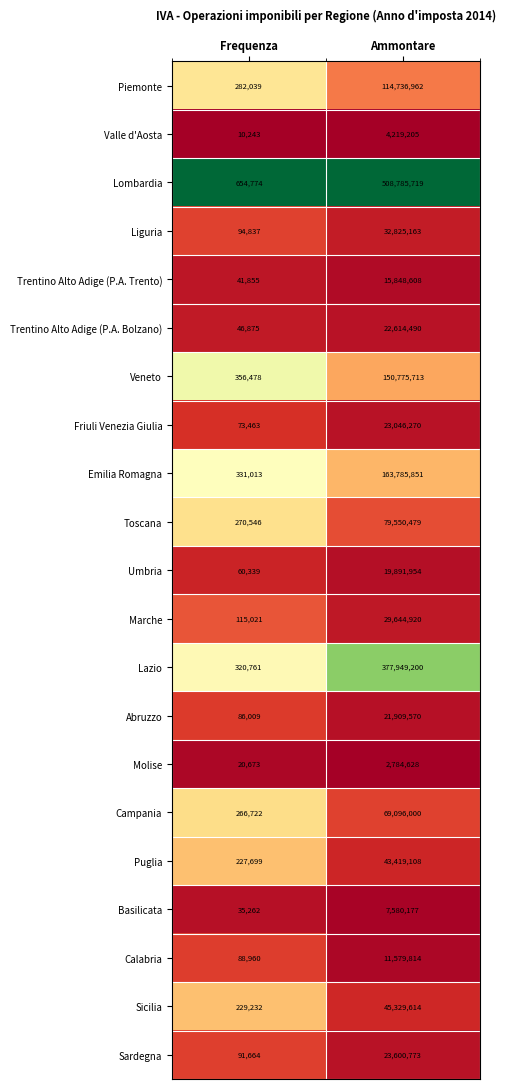

The value of Molise at Frequenza is 9880. True or false?

False